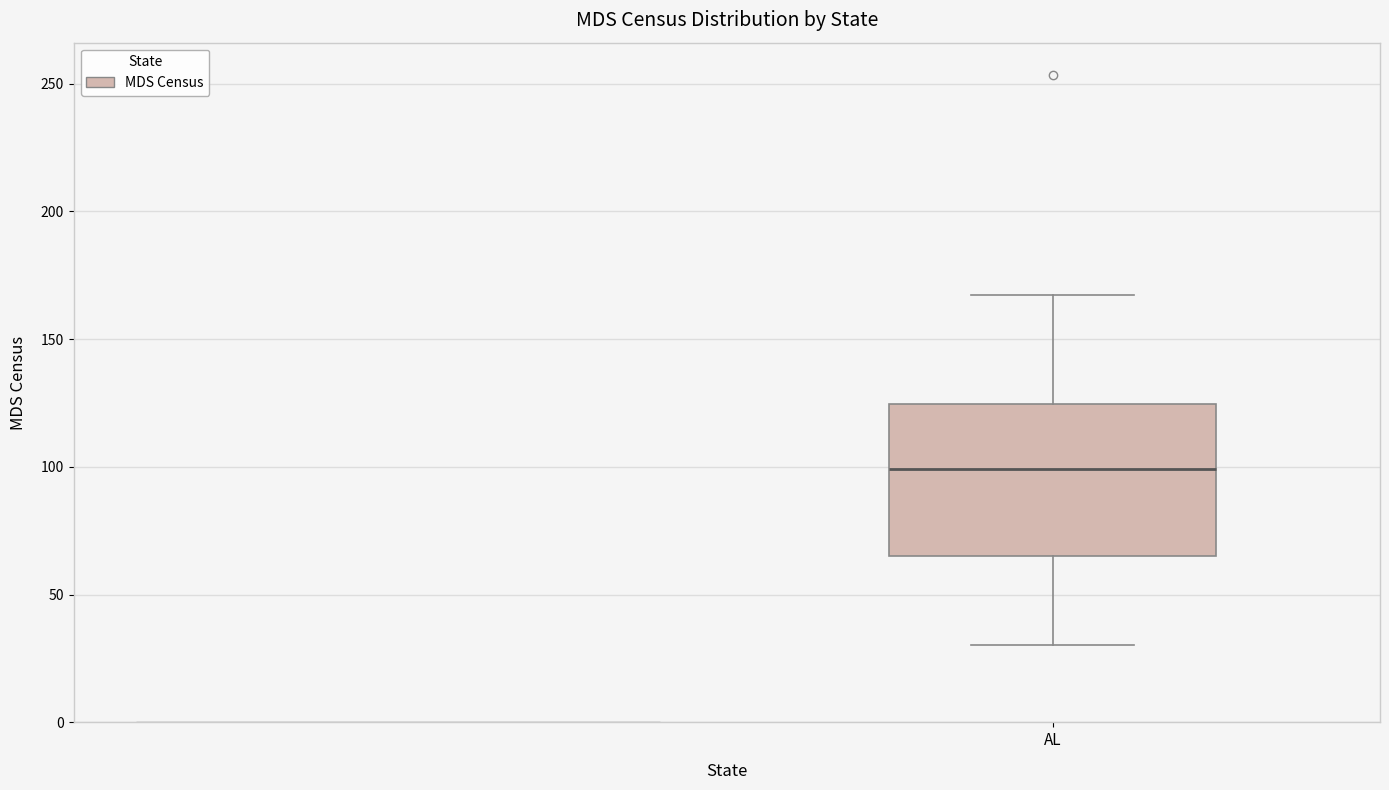

Where does the lower whisker of the box for AL end on the y-axis? The values are not printed on the chart, so give them approximately, as read against the axis.

30